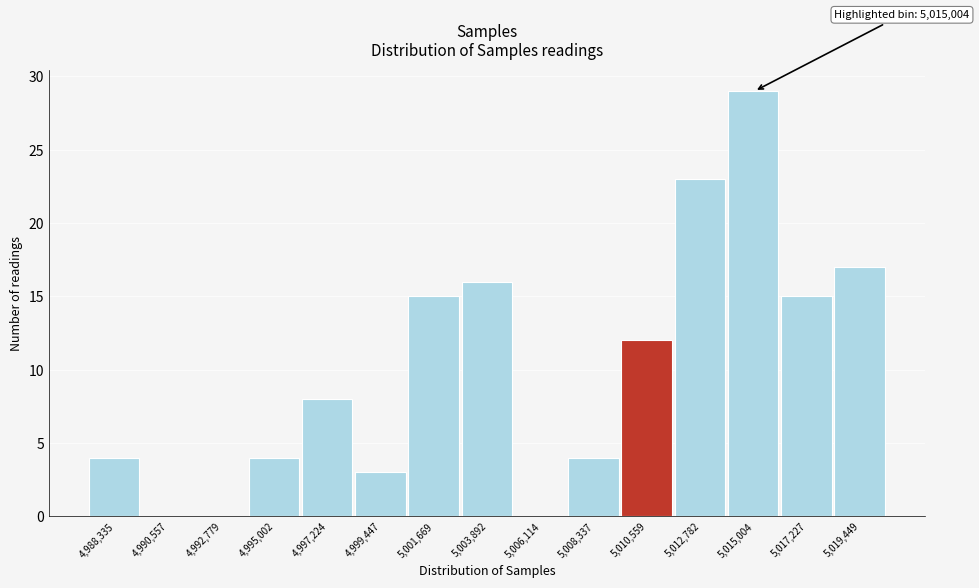

Reading left to right, transcribe all the data shown in this chart.

4,988,335=4	4,990,557=0	4,992,779=0	4,995,002=4	4,997,224=8	4,999,447=3	5,001,669=15	5,003,892=16	5,006,114=0	5,008,337=4	5,010,559=12	5,012,782=23	5,015,004=29	5,017,227=15	5,019,449=17